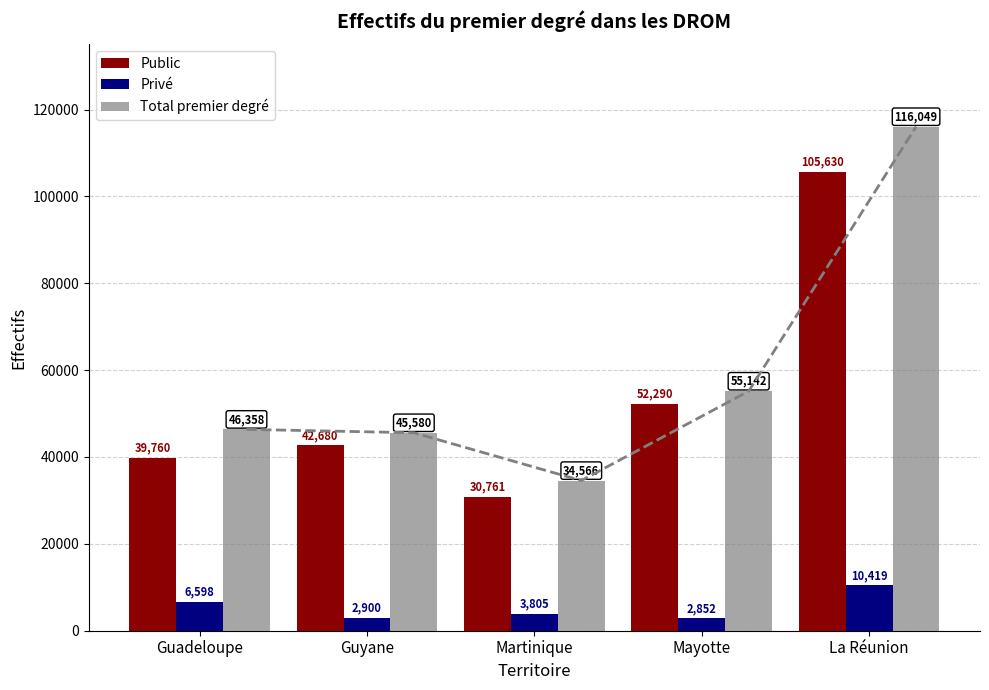

Where is Privé nearest to the value 6635?

Guadeloupe